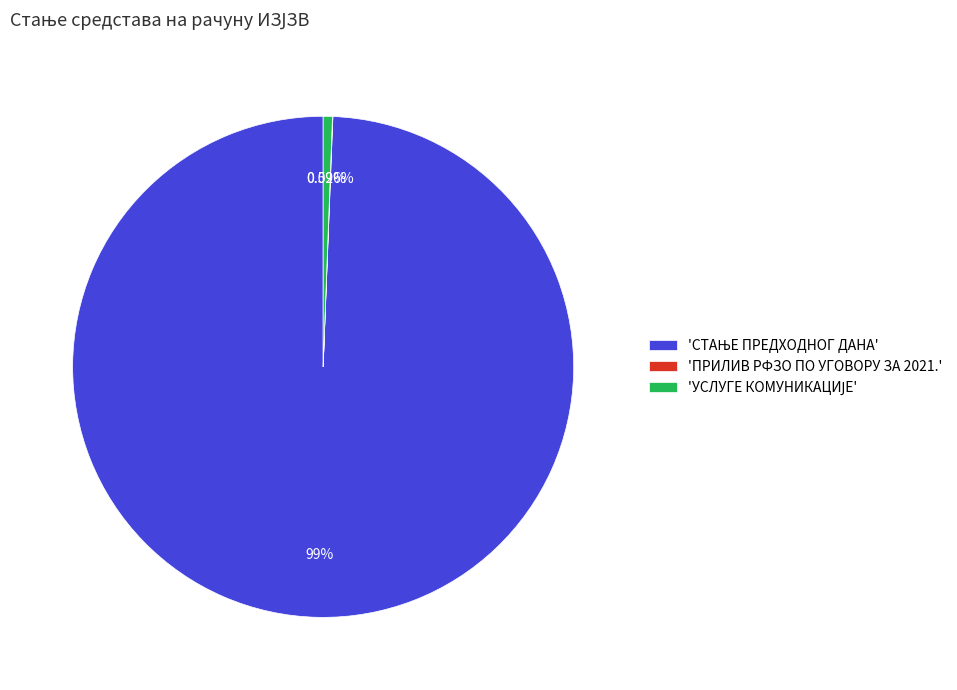

Is there a majority slice in this chart?

Yes